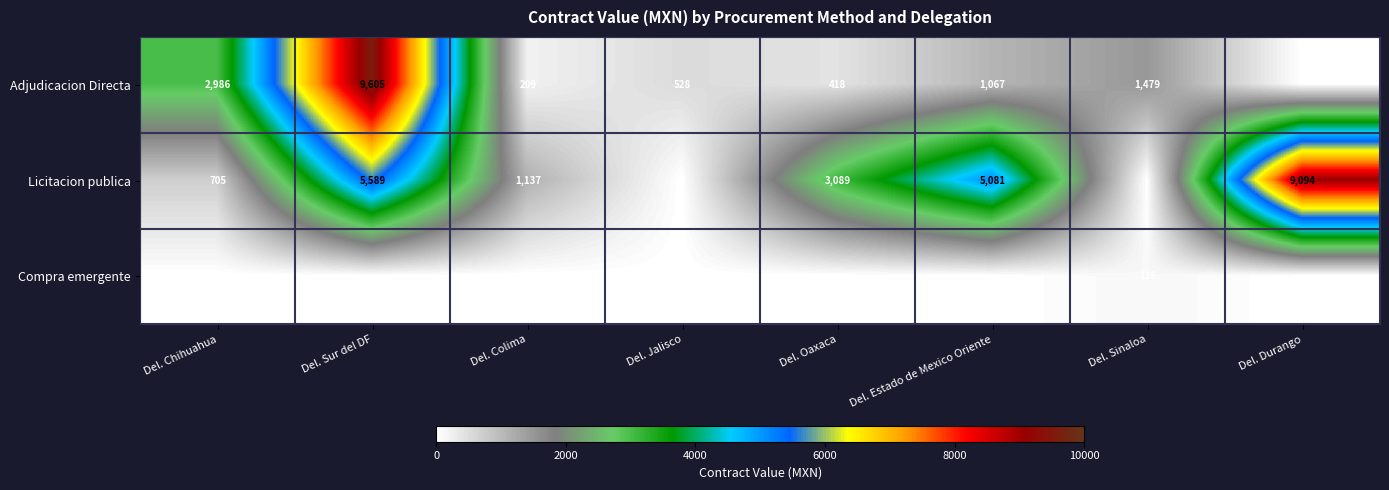

What is the sum of the Licitacion publica values at Del. Colima and Del. Estado de Mexico Oriente?

6218